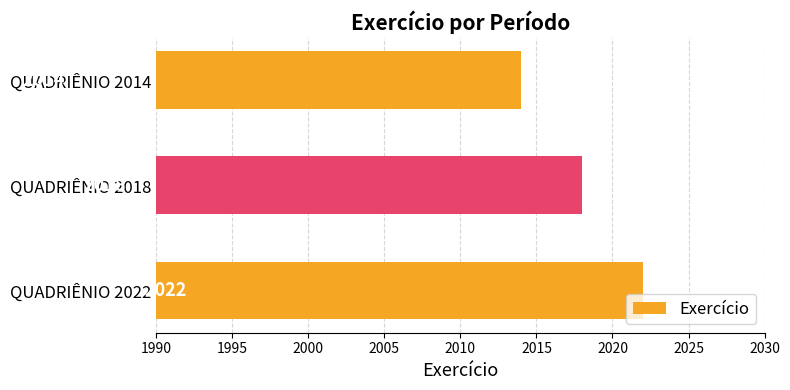

Reading bottom to top, transcribe all the data shown in this chart.

2022	2018	2014